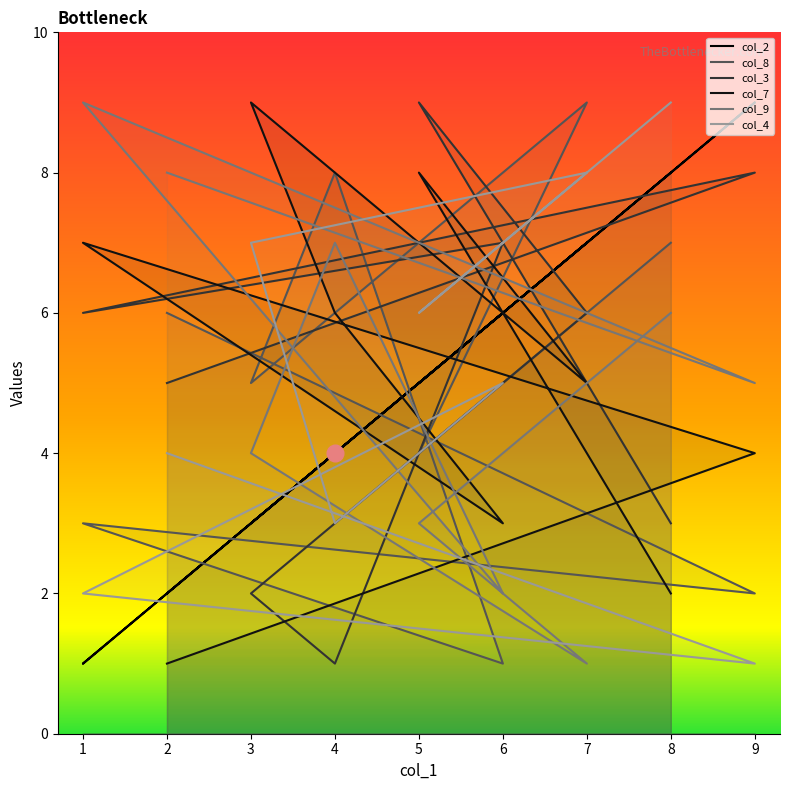

Count the number of categories in the chart.

9